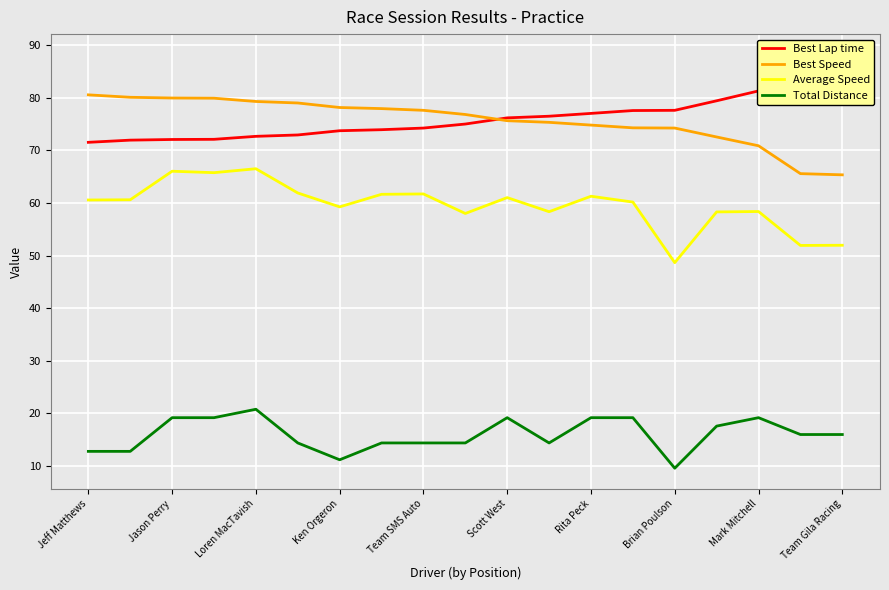

True or false: Average Speed and Best Lap time intersect in this chart.

False